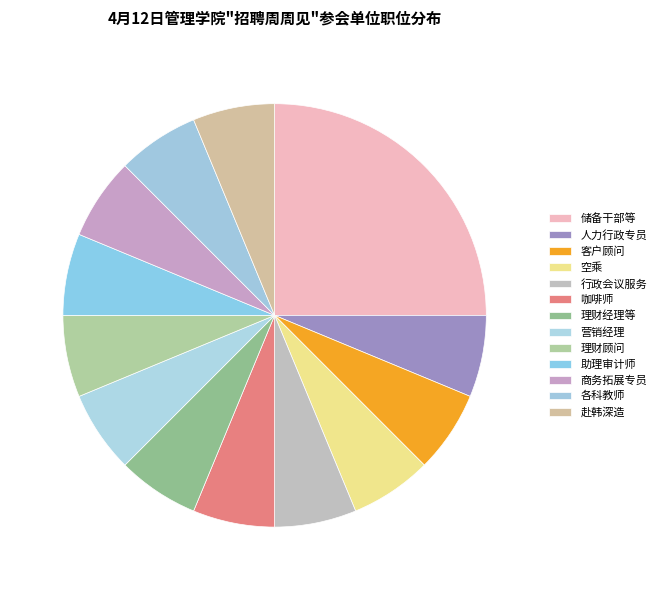

Count the number of slices in the pie.

13